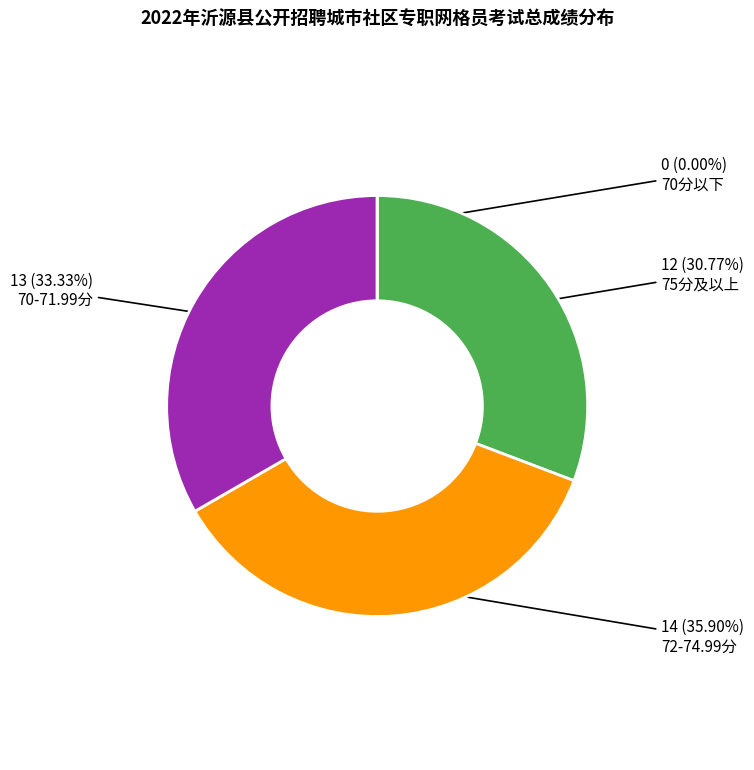

Is there any slice that represents more than half of the pie?

No